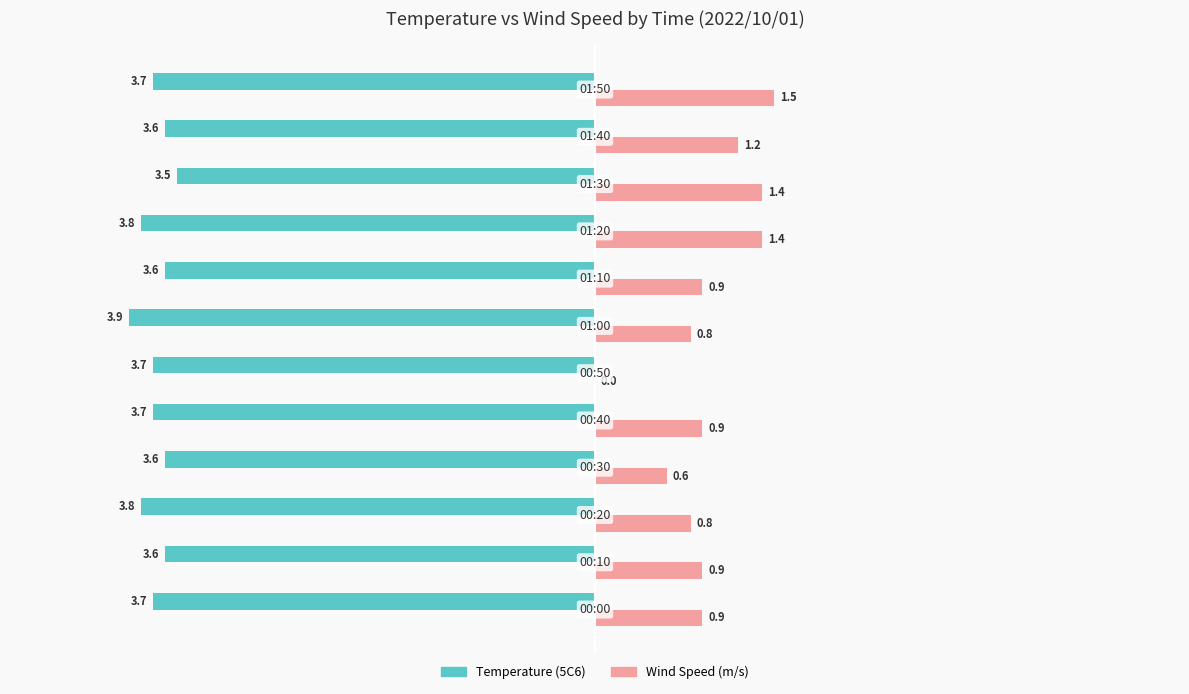

What is the sum of all Temperature (5C6) values?

-44.2